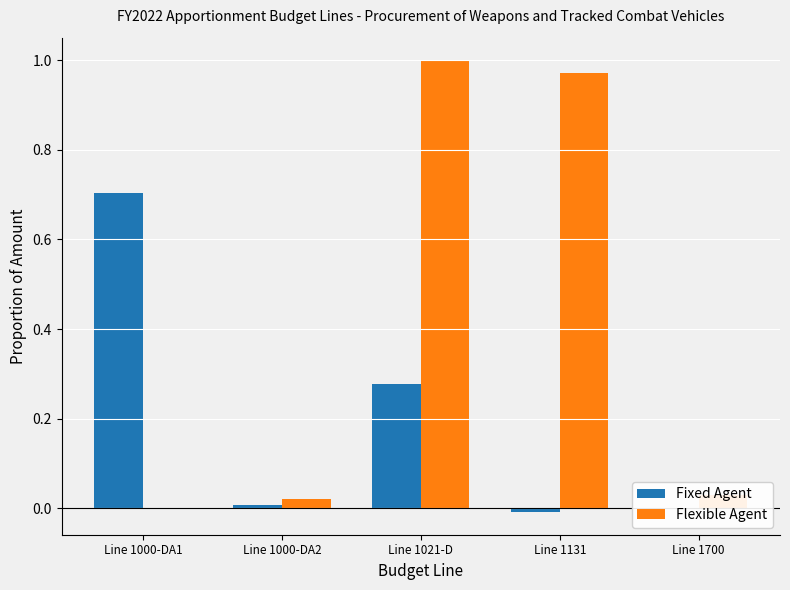

Where is Flexible Agent nearest to the value 0?

Line 1000-DA1